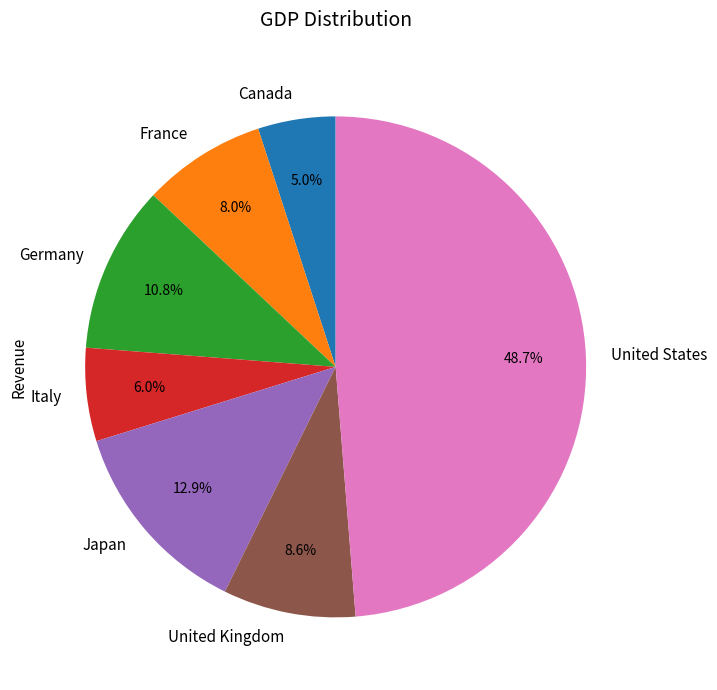

Rank the categories by value from highest to lowest.

United States, Japan, Germany, United Kingdom, France, Italy, Canada